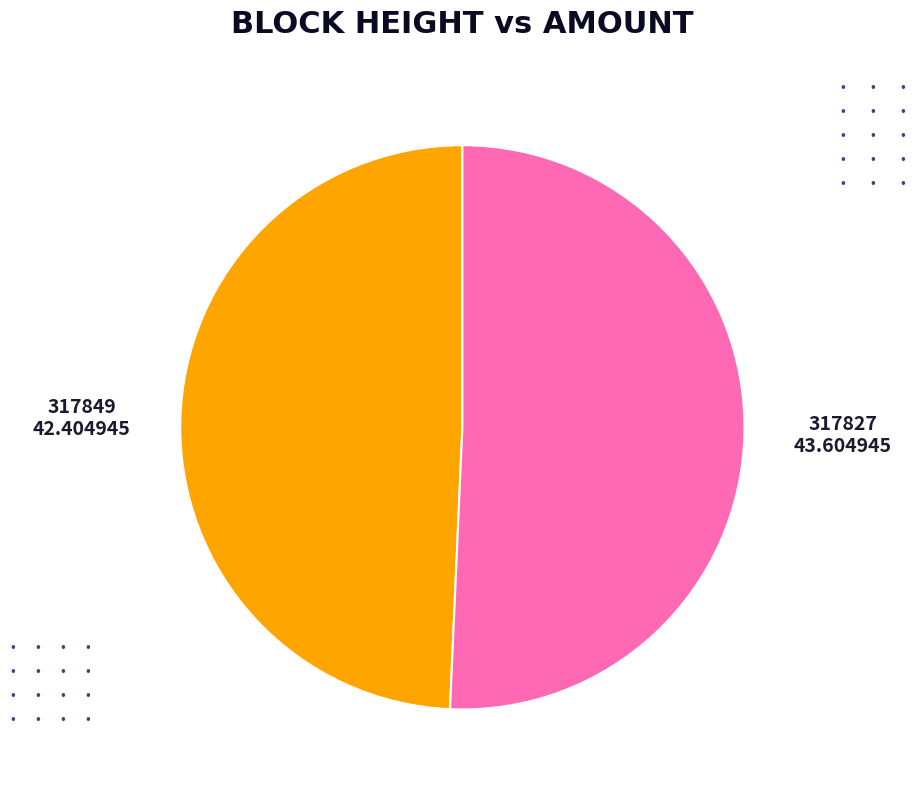

Combined, do 317827 and 317849 account for over 50%?

Yes